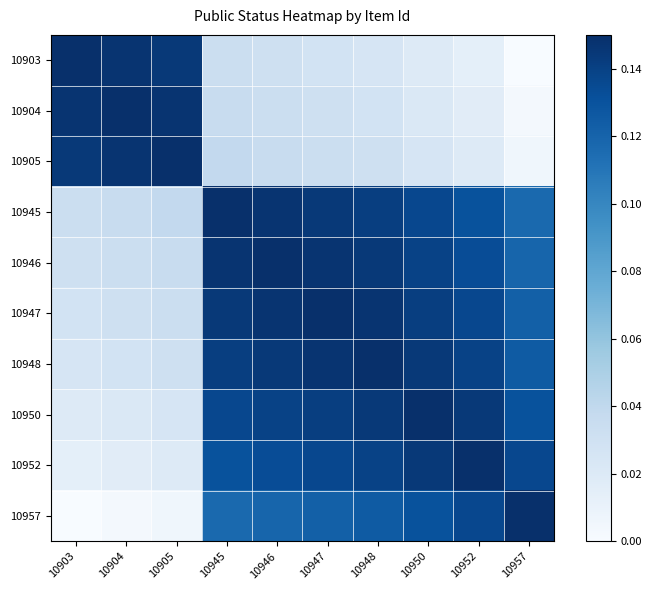

Which series has the largest range (max minus min)?

10903